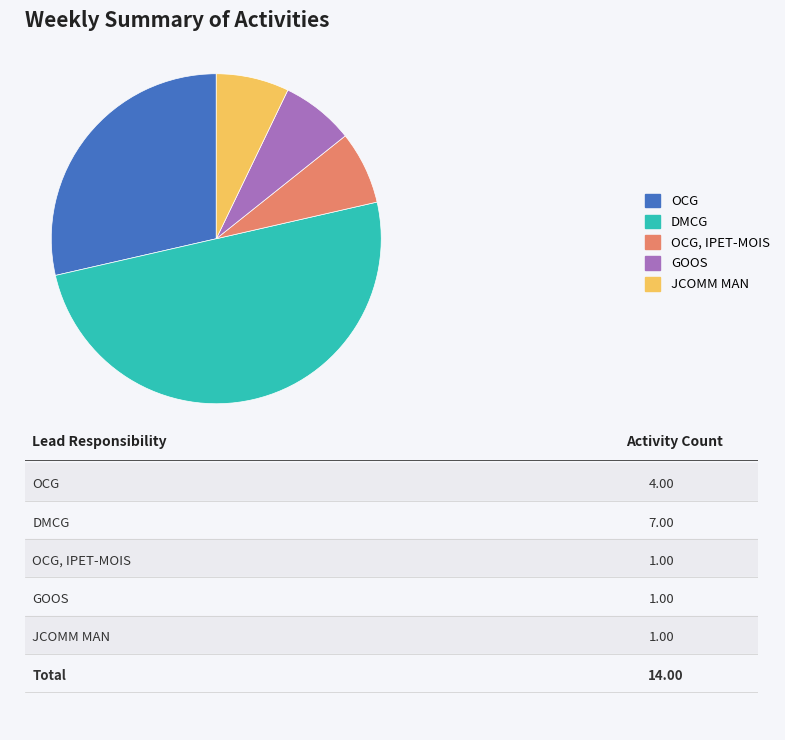

What is the ratio of the value at DMCG to the value at OCG, IPET-MOIS?

7.0